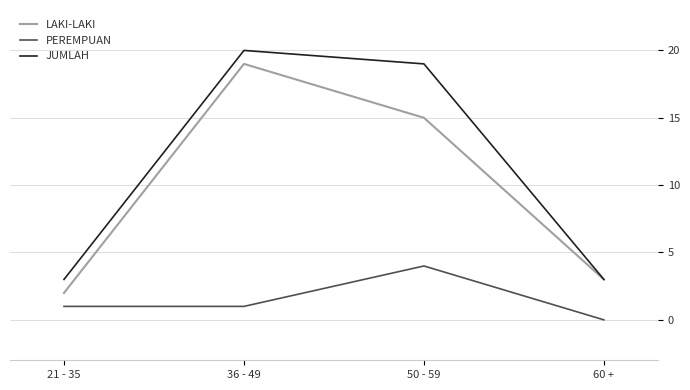

What is the average value of the JUMLAH series?

11